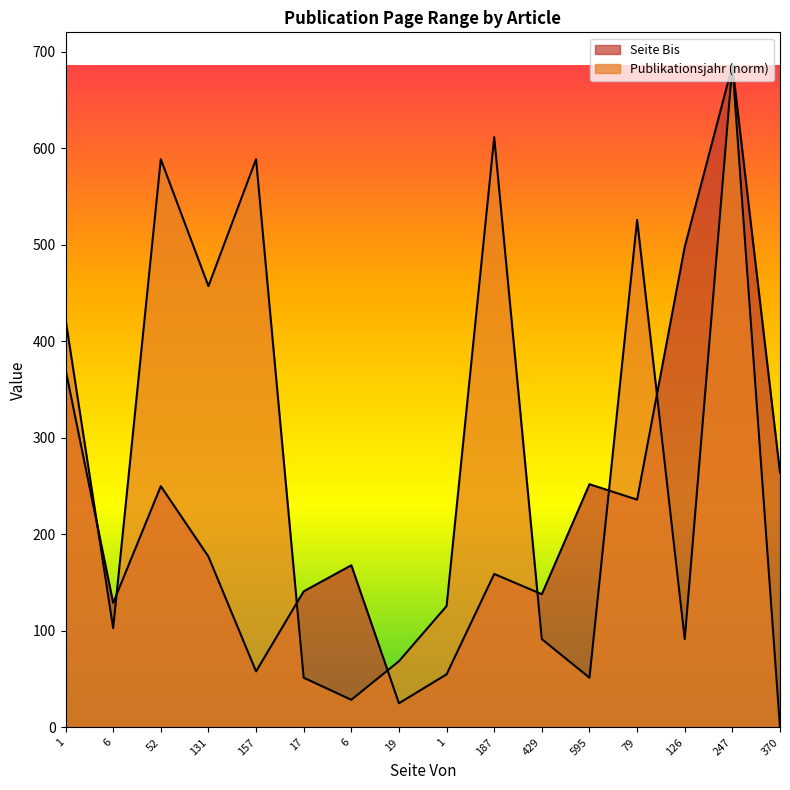

True or false: Publikationsjahr has a value of 423.0 at 1.

True